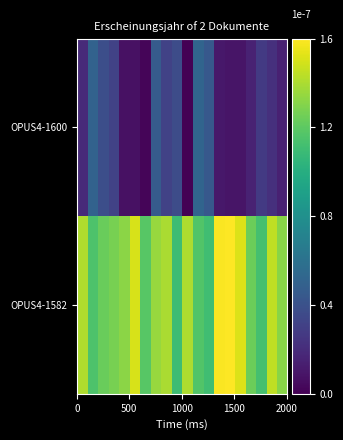

Reading left to right, list all the values displayed in this chart.

OPUS4-1600: 0.0	0.0	0.0	0.0	0.0	0.0	0.0	0.0	0.0	0.0	0.0	0.0	0.0	0.0	0.0	0.0	0.0	0.0	0.0	0.0
OPUS4-1582: 0.0	0.0	0.0	0.0	0.0	0.0	0.0	0.0	0.0	0.0	0.0	0.0	0.0	0.0	0.0	0.0	0.0	0.0	0.0	0.0